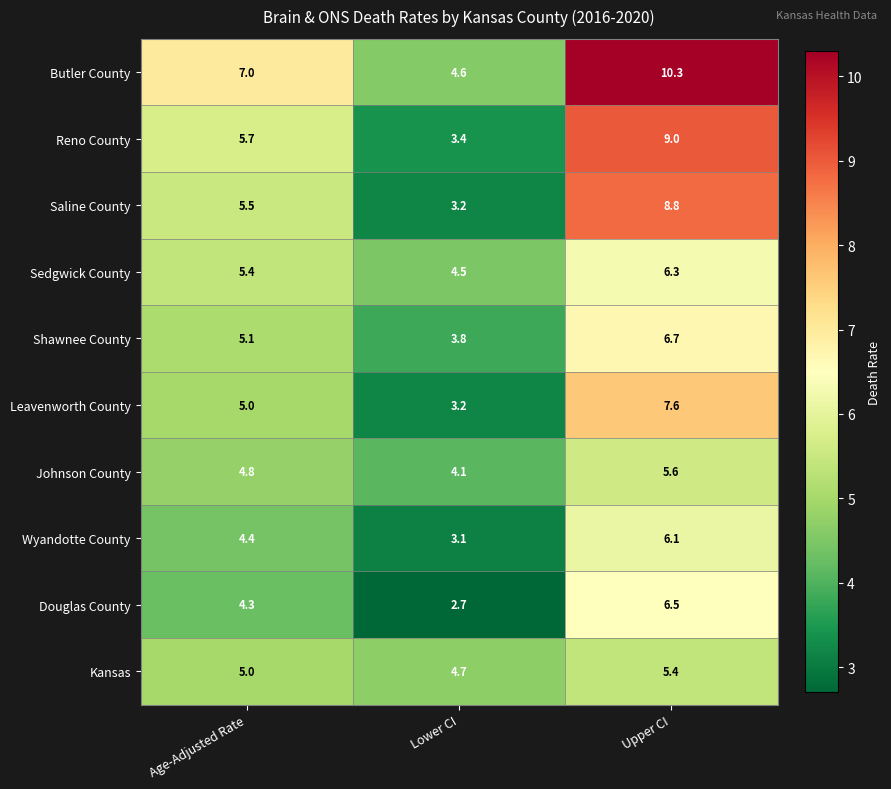

Which series has the largest range (max minus min)?

Butler County